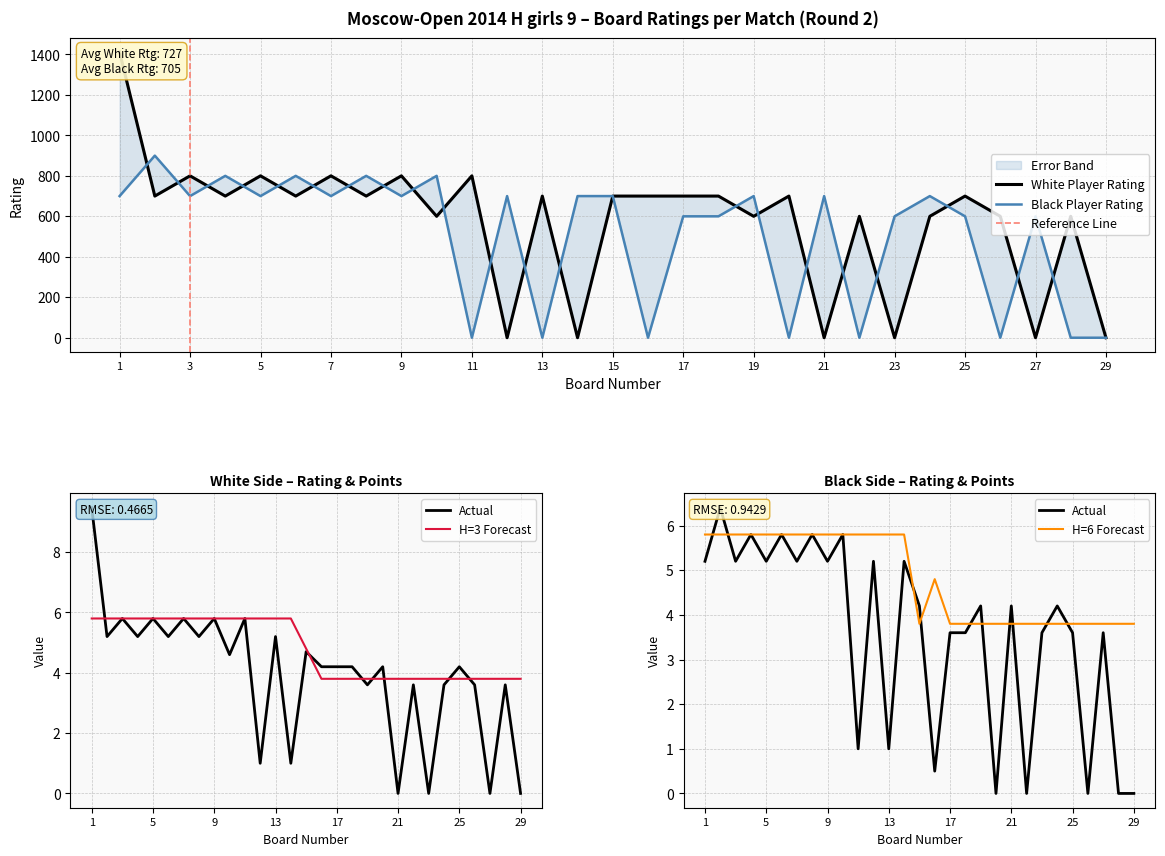

Which series has the widest spread of values?

White Player Rating